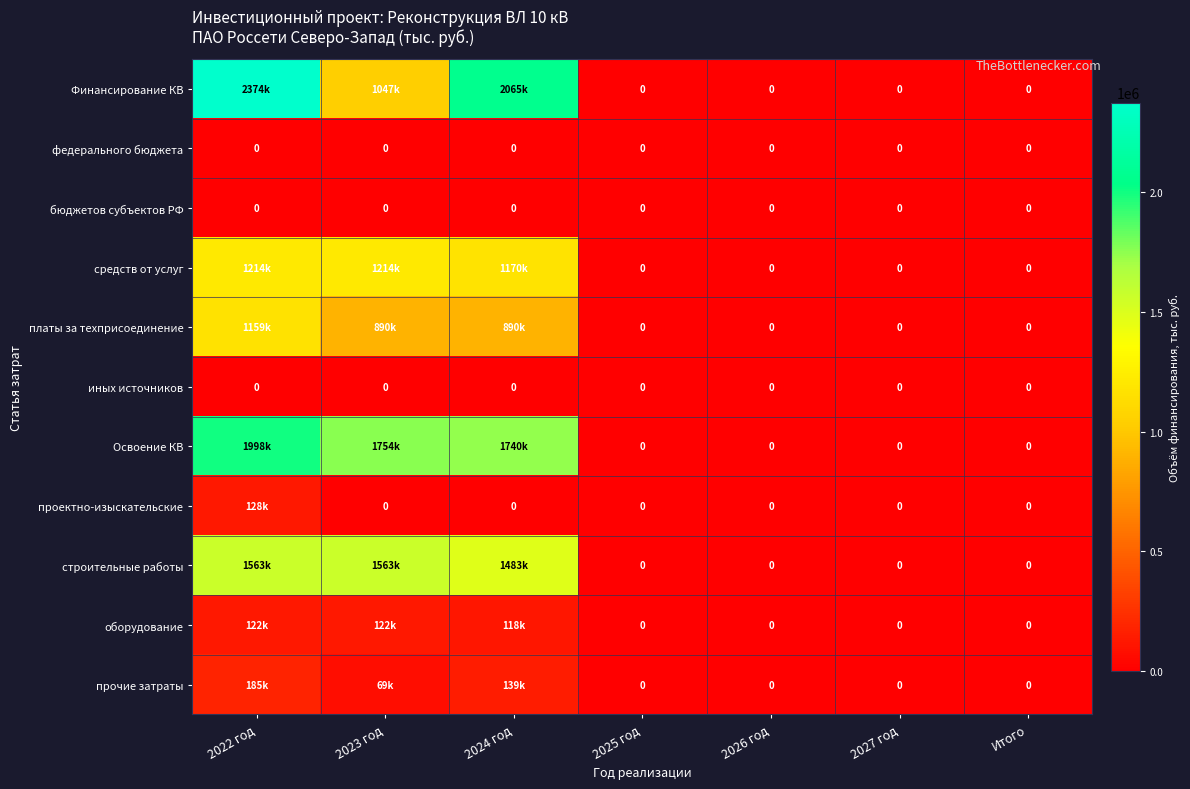

What is the average value of the средств от услуг series?

514152.9